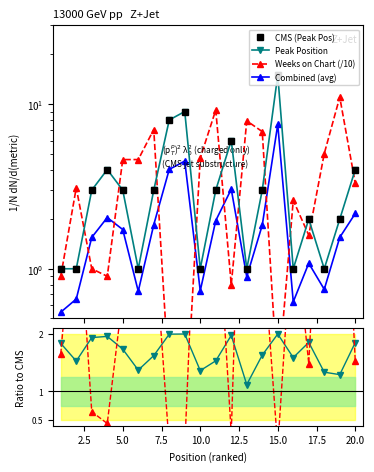

What is the sum of all Combined (avg) values?

39.8